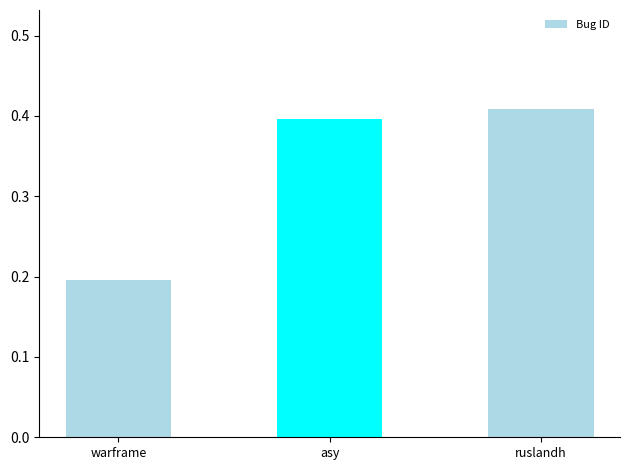

Are the bars horizontal?

No